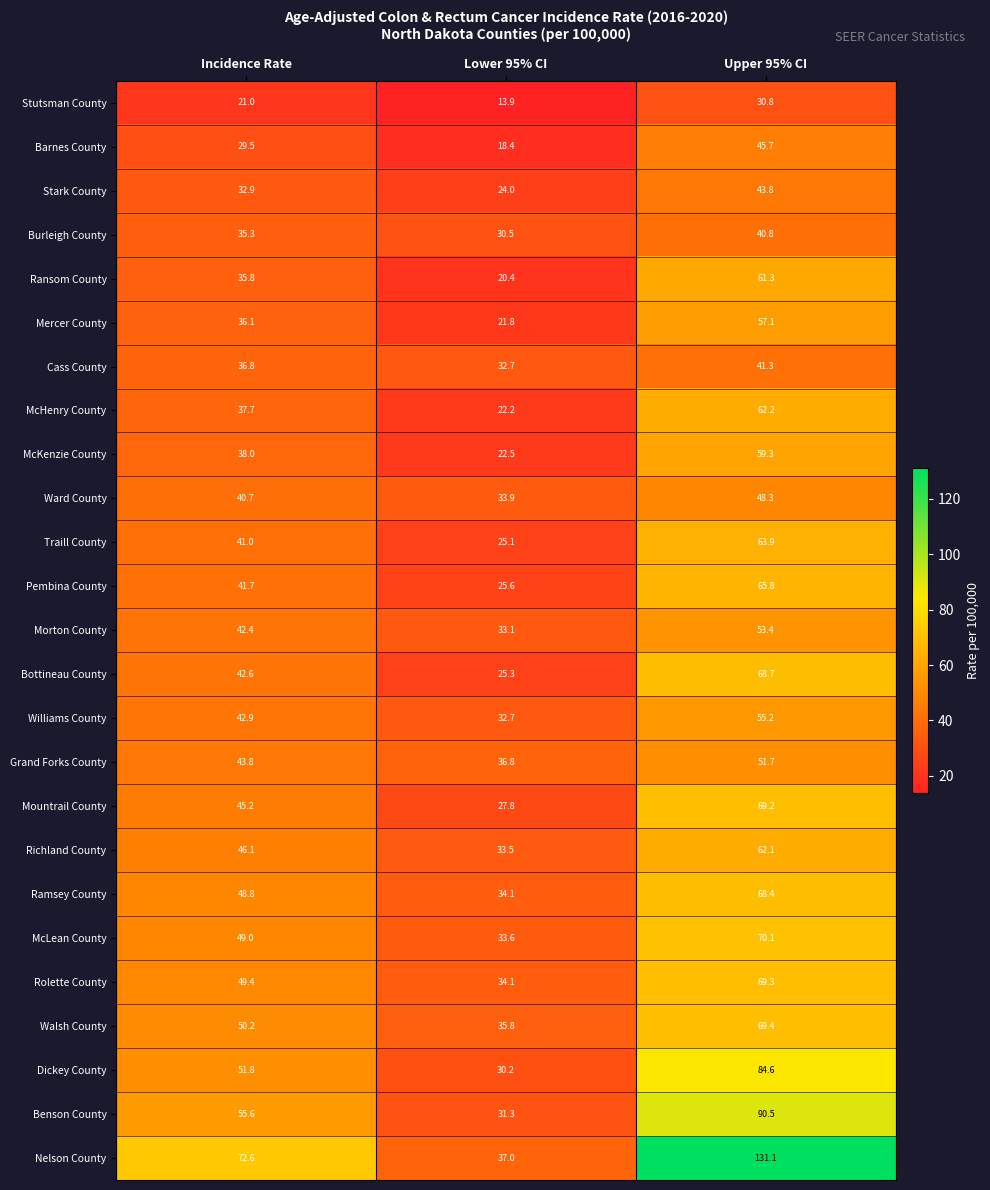

What is the difference between the Pembina County values at Lower 95% CI and Upper 95% CI?

40.2